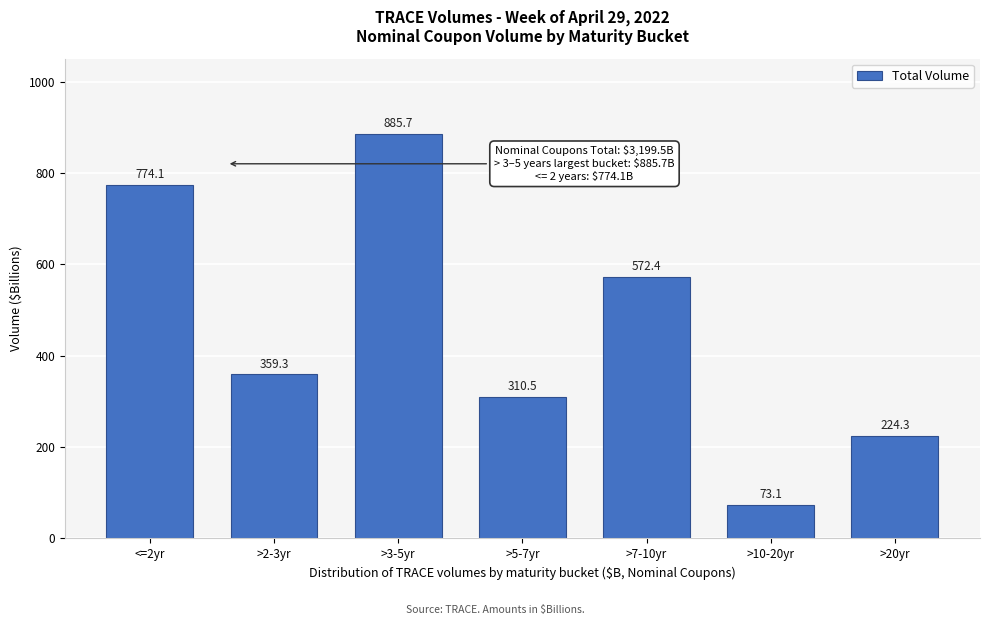

Reading left to right, what are all the values shown in this chart?

774.1	359.3	885.7	310.5	572.4	73.1	224.3